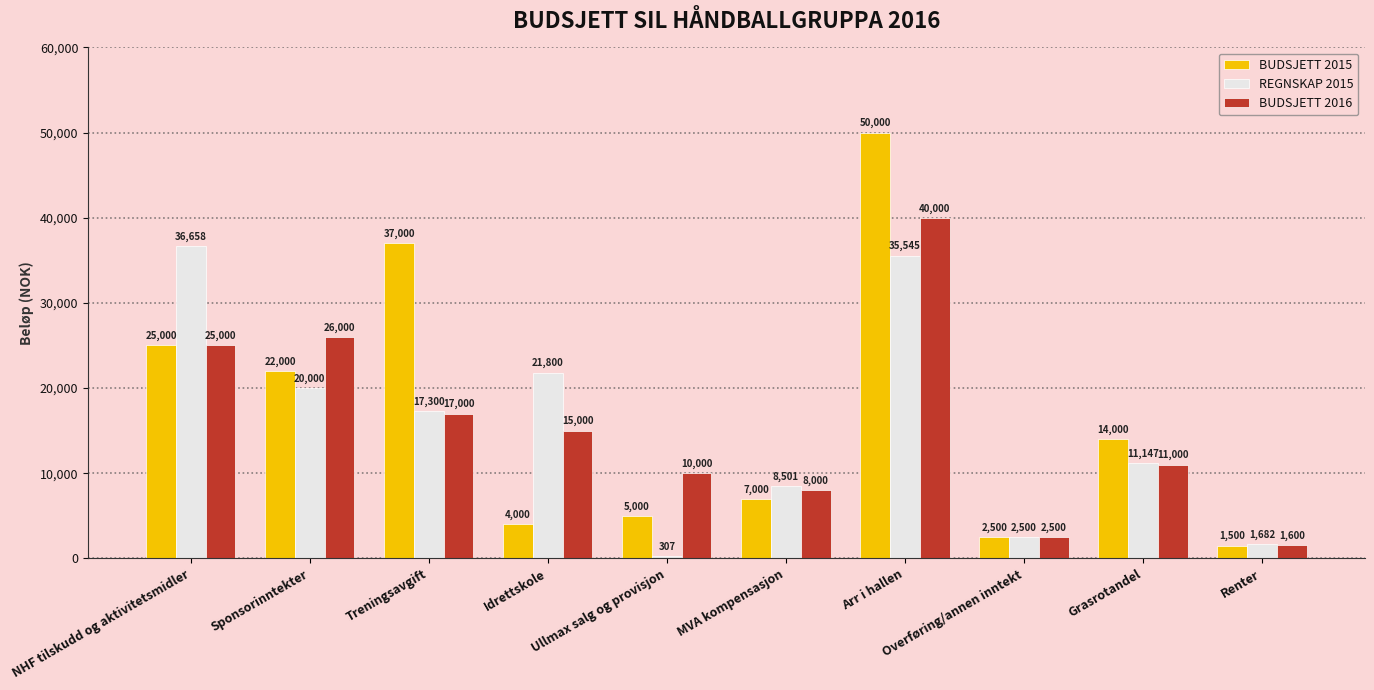

What is the difference between the highest and lowest values at Renter?

182.8